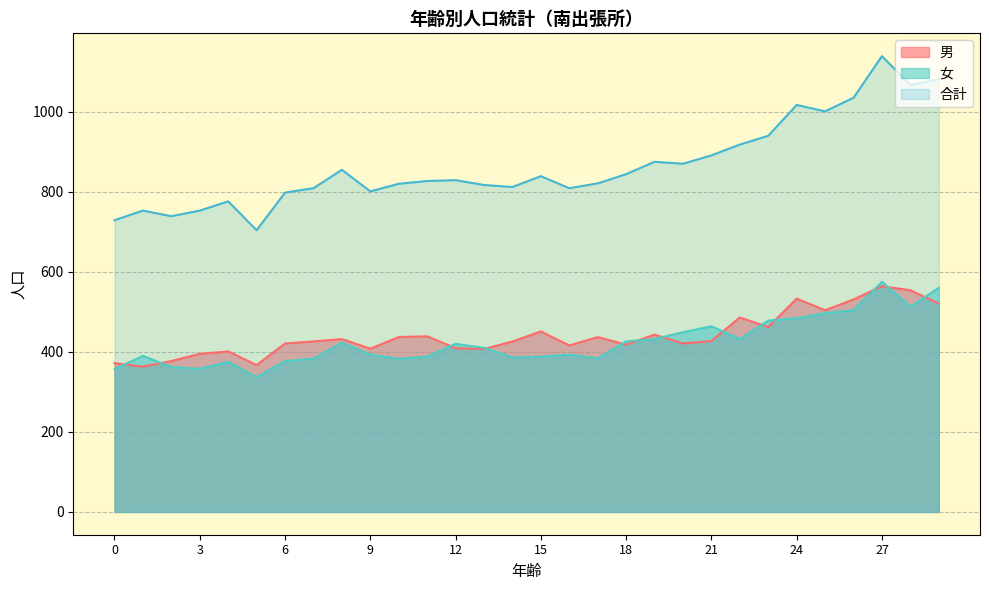

Reading right to left, list all the values displayed in this chart.

男: 521	554	564	531	504	533	462	486	427	421	443	418	437	416	451	426	407	409	439	437	408	432	426	421	367	401	395	377	363	372
女: 560	513	575	504	497	484	478	432	464	449	432	426	384	393	388	386	410	420	388	383	393	423	383	377	337	375	358	362	390	357
合計: 1081	1067	1139	1035	1001	1017	940	918	891	870	875	844	821	809	839	812	817	829	827	820	801	855	809	798	704	776	753	739	753	729